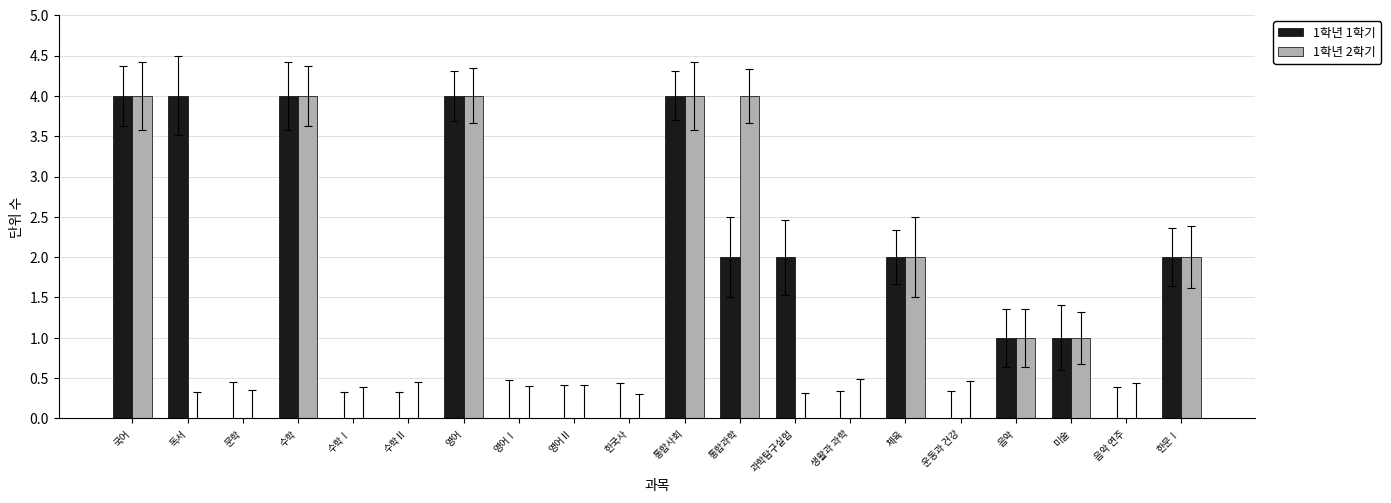

Reading left to right, extract all data points from this chart.

1학년 1학기: 국어=4	독서=4	문학=0	수학=4	수학Ⅰ=0	수학Ⅱ=0	영어=4	영어Ⅰ=0	영어Ⅱ=0	한국사=0	통합사회=4	통합과학=2	과학탐구실험=2	생활과 과학=0	체육=2	운동과 건강=0	음악=1	미술=1	음악 연주=0	한문Ⅰ=2
1학년 2학기: 국어=4	독서=0	문학=0	수학=4	수학Ⅰ=0	수학Ⅱ=0	영어=4	영어Ⅰ=0	영어Ⅱ=0	한국사=0	통합사회=4	통합과학=4	과학탐구실험=0	생활과 과학=0	체육=2	운동과 건강=0	음악=1	미술=1	음악 연주=0	한문Ⅰ=2